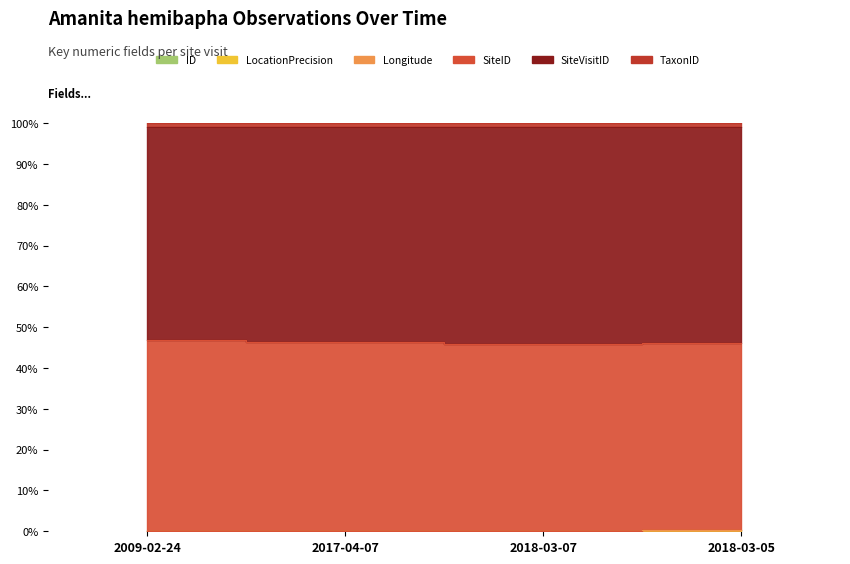

At which category does the chart reach its peak across all series?

2018-03-05